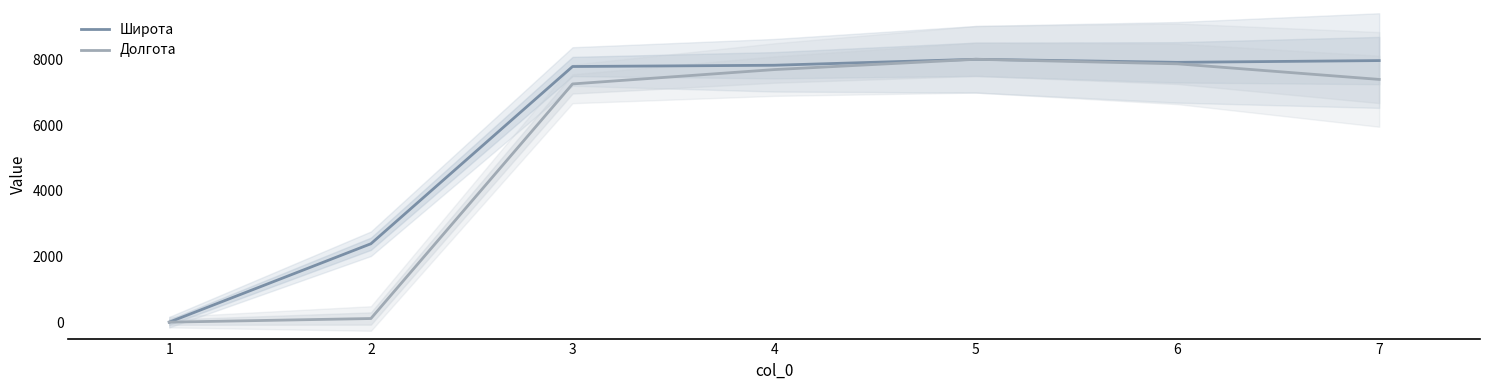

Which series changed the most between 1 and 3?

Широта